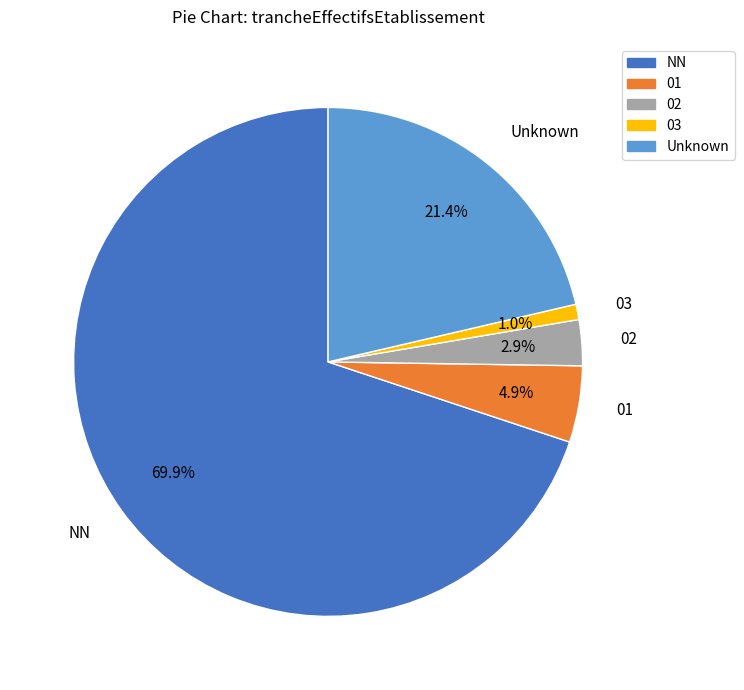

Which slice represents more than half of the pie?

NN